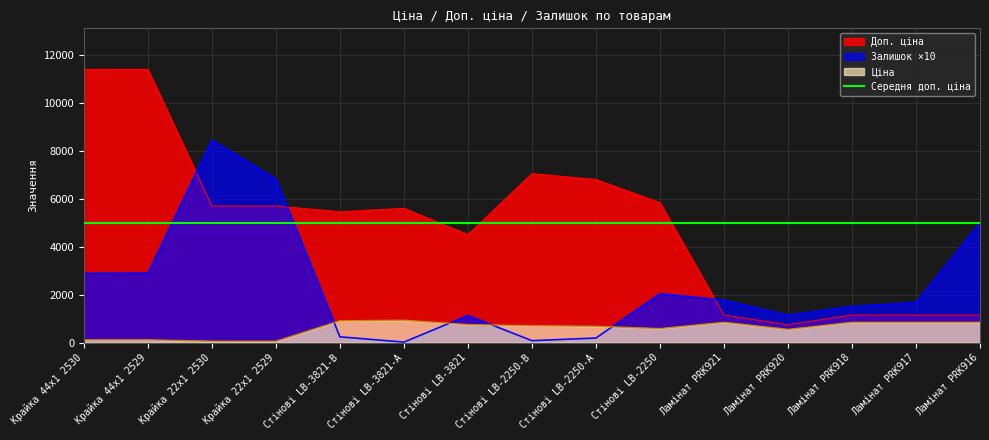

At which category does Доп. ціна reach its first local valley?

Стінові LB-3821-В